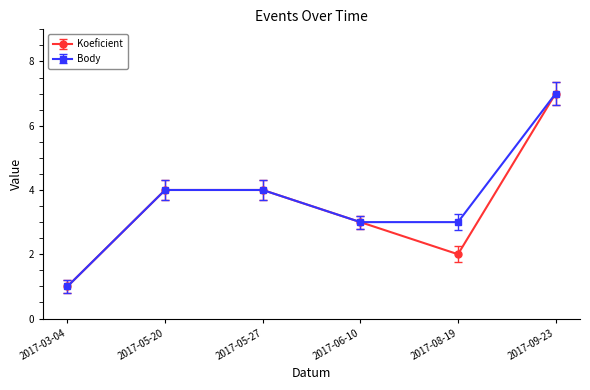

At which category is the sum across all series the highest?

2017-09-23